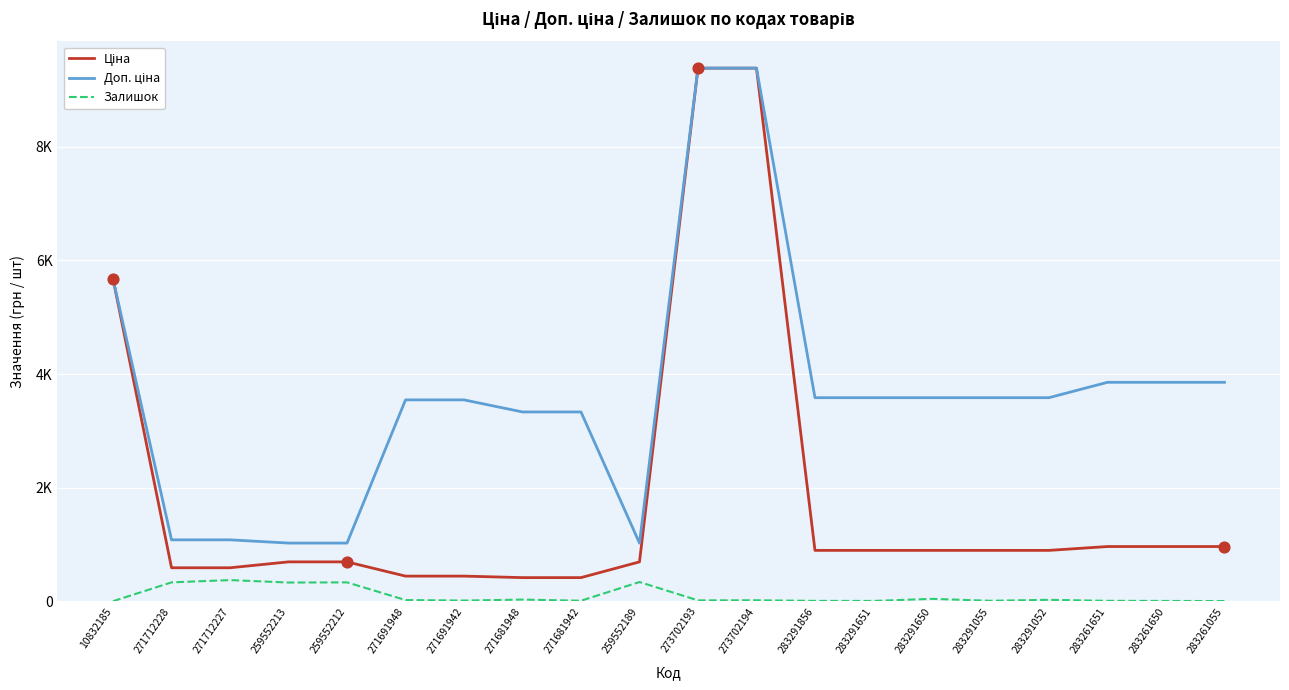

What is the total value across all series at 259552189?

2057.3